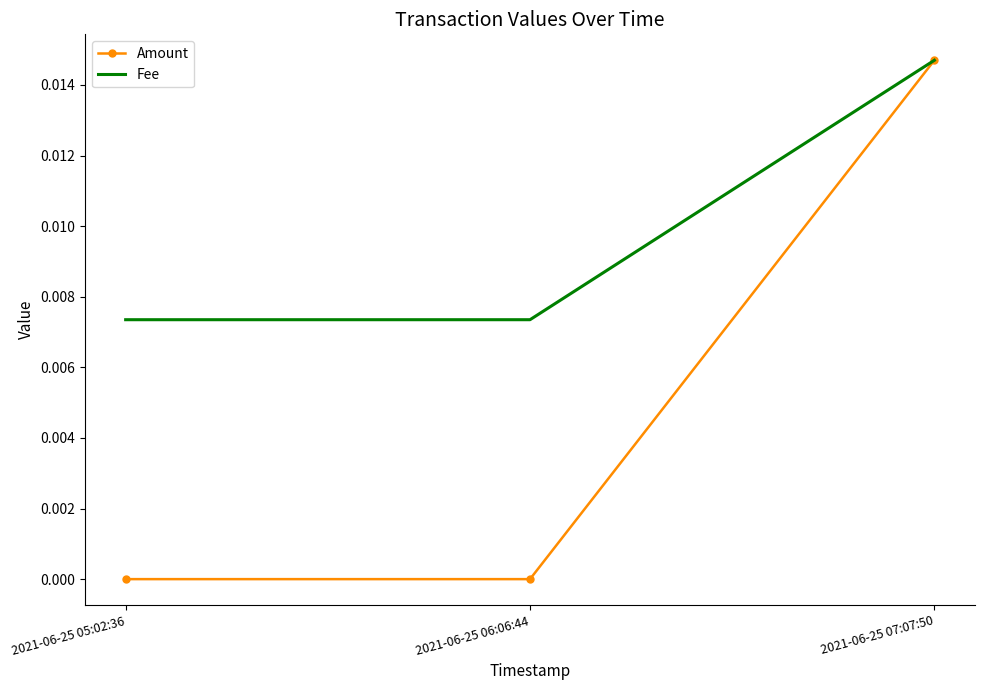

What are all the series names shown in the legend?

Amount, Fee